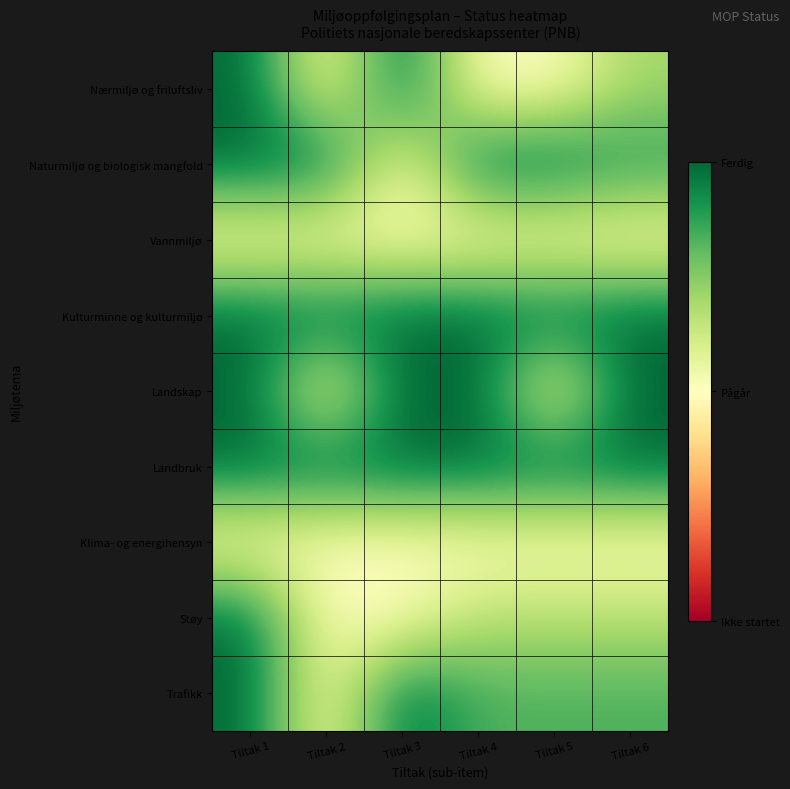

Which series has the largest range (max minus min)?

Nærmiljø og friluftsliv